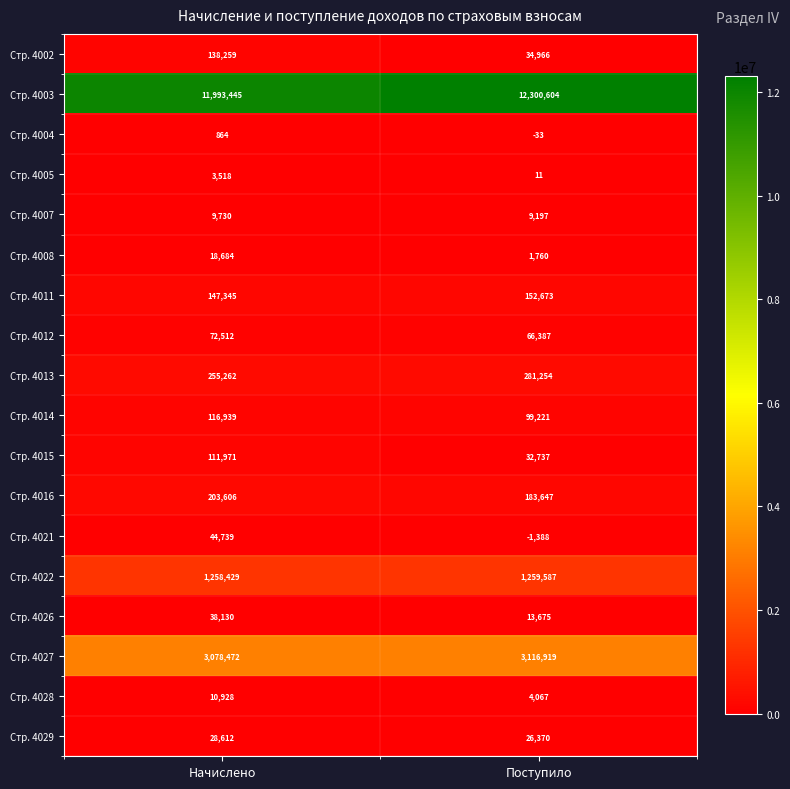

What is the sum of the Стр. 4003 values at Поступило and Начислено?

24294049